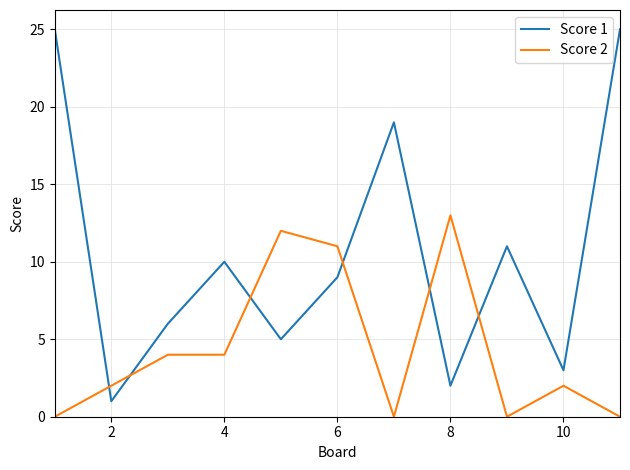

Which series has the widest spread of values?

Score 1